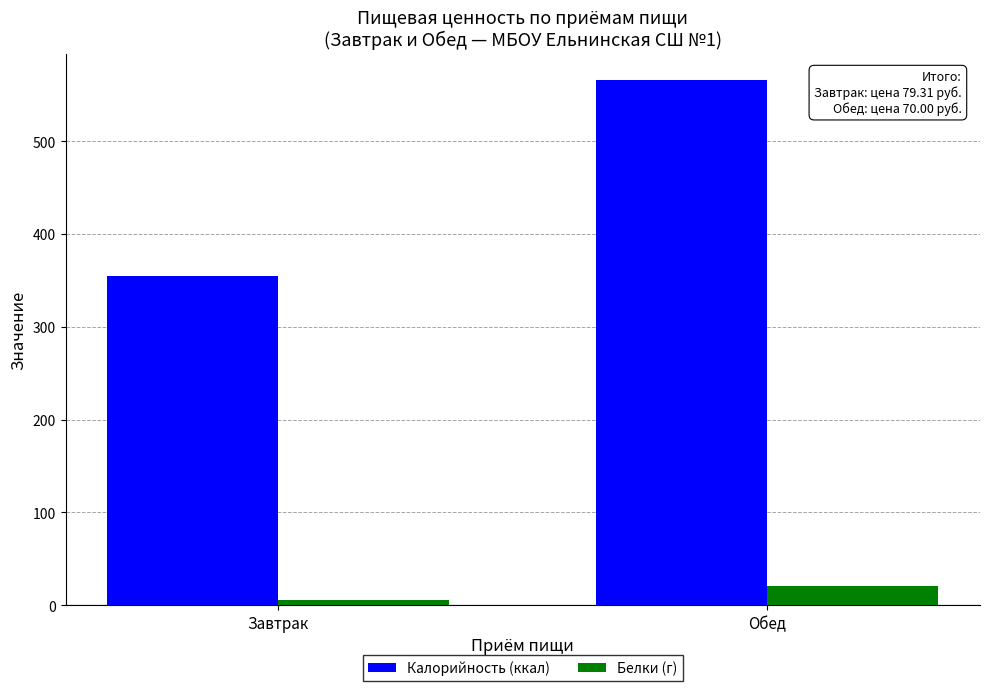

What is the value of the Калорийность (ккал) bar at the 2nd from the left?

566.0